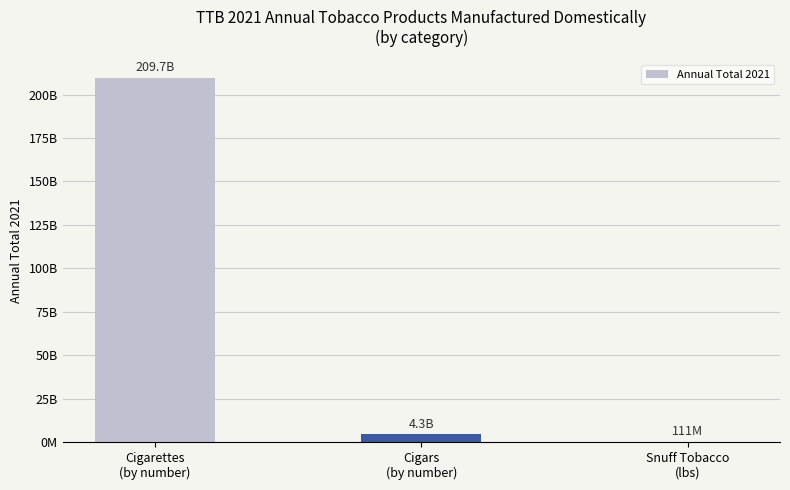

At which label does the data first exceed 4304151322?

Cigarettes
(by number)